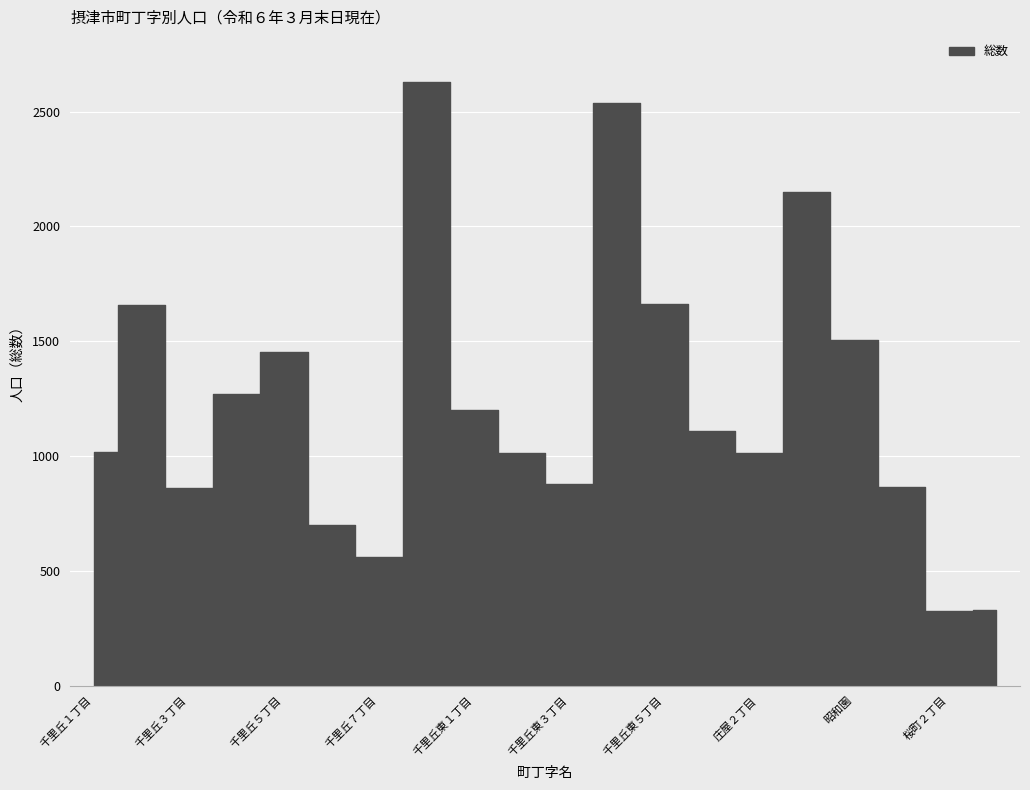

What is the value of the 12th point from the left?

2538